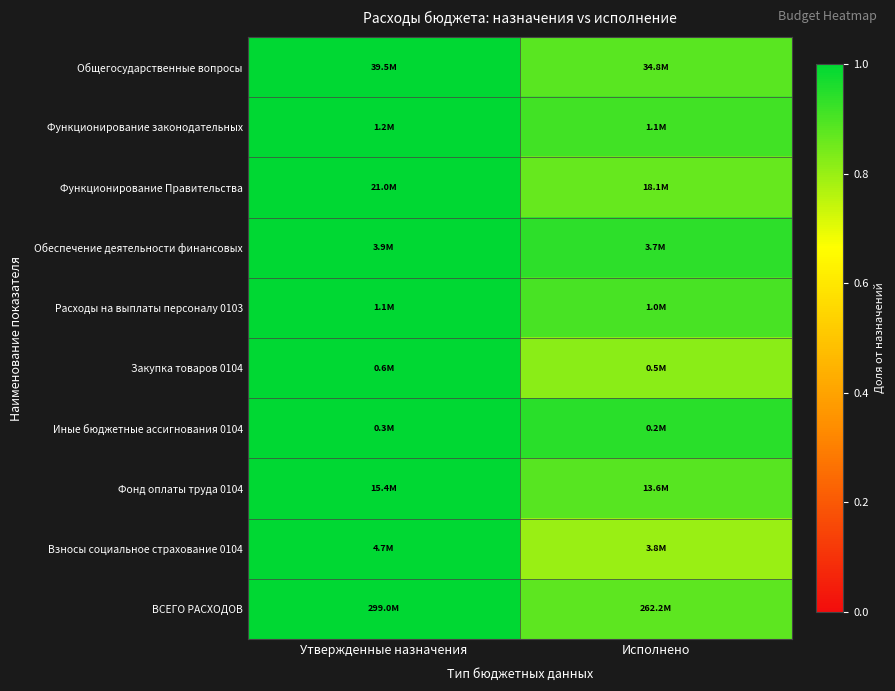

Reading left to right, what are all the values shown in this chart?

Общегосударственные вопросы: Утвержденные назначения=1.0	Исполнено=0.9
Функционирование законодательных: Утвержденные назначения=1.0	Исполнено=0.9
Функционирование Правительства: Утвержденные назначения=1.0	Исполнено=0.9
Обеспечение деятельности финансовых: Утвержденные назначения=1.0	Исполнено=0.9
Расходы на выплаты персоналу 0103: Утвержденные назначения=1.0	Исполнено=0.9
Закупка товаров 0104: Утвержденные назначения=1.0	Исполнено=0.8
Иные бюджетные ассигнования 0104: Утвержденные назначения=1.0	Исполнено=0.9
Фонд оплаты труда 0104: Утвержденные назначения=1.0	Исполнено=0.9
Взносы социальное страхование 0104: Утвержденные назначения=1.0	Исполнено=0.8
ВСЕГО РАСХОДОВ: Утвержденные назначения=1.0	Исполнено=0.9